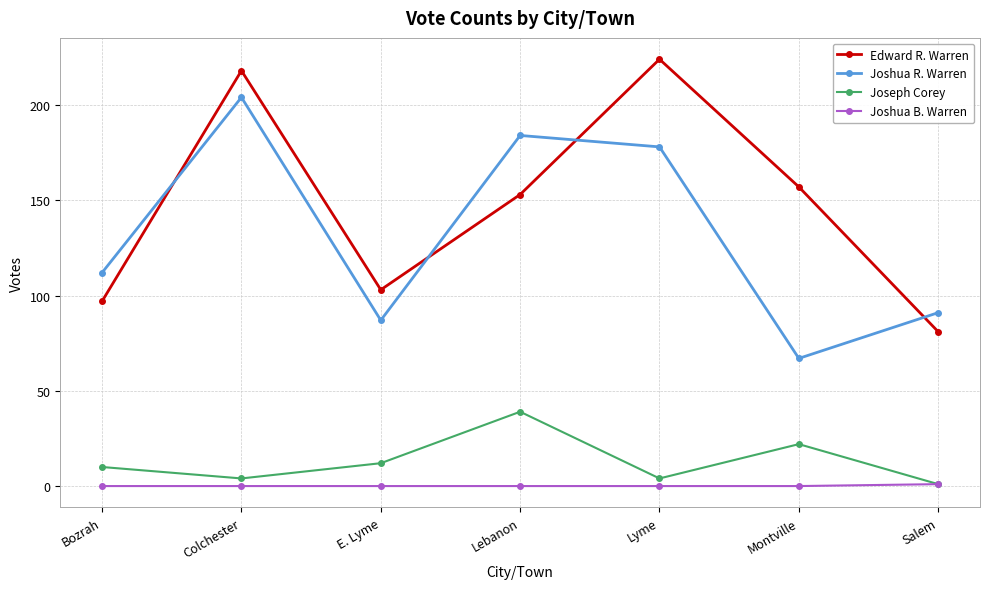

At which category is the sum across all series the highest?

Colchester